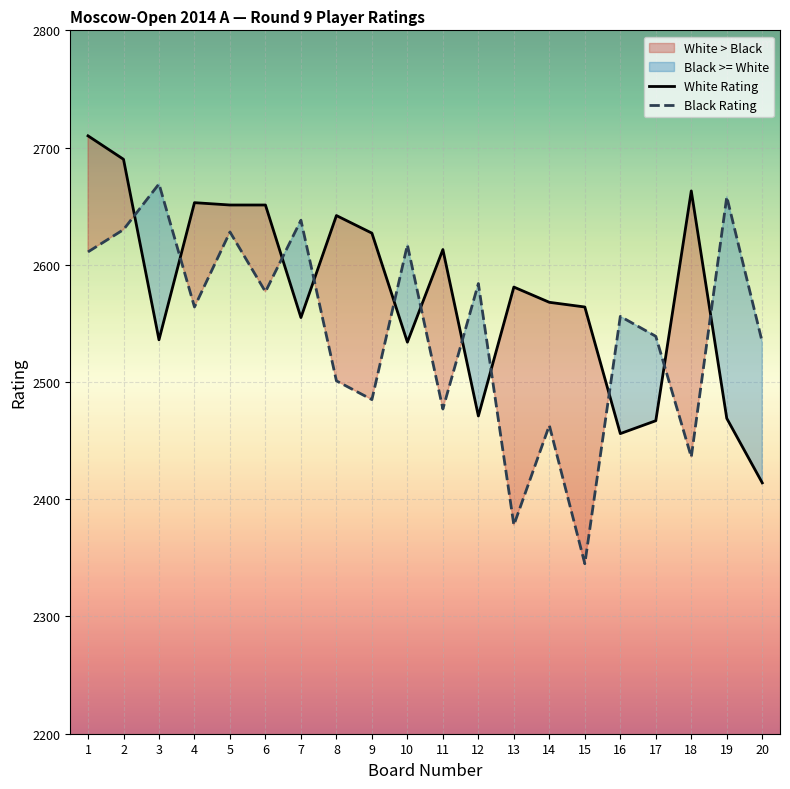

Is this an area chart (filled region under the line)?

No